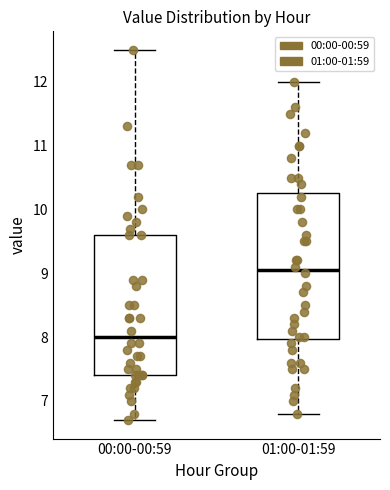

Reading left to right, read every box against the y-axis: the position of its median line, the range the box covers, and the ends of its whiskers. The values are not printed on the chart, so give them approximately, as read against the axis.

00:00-00:59: median 8.0, box 7.4 to 9.6, whiskers 6.7 to 12.5
01:00-01:59: median 9.1, box 8.0 to 10.3, whiskers 6.8 to 12.0